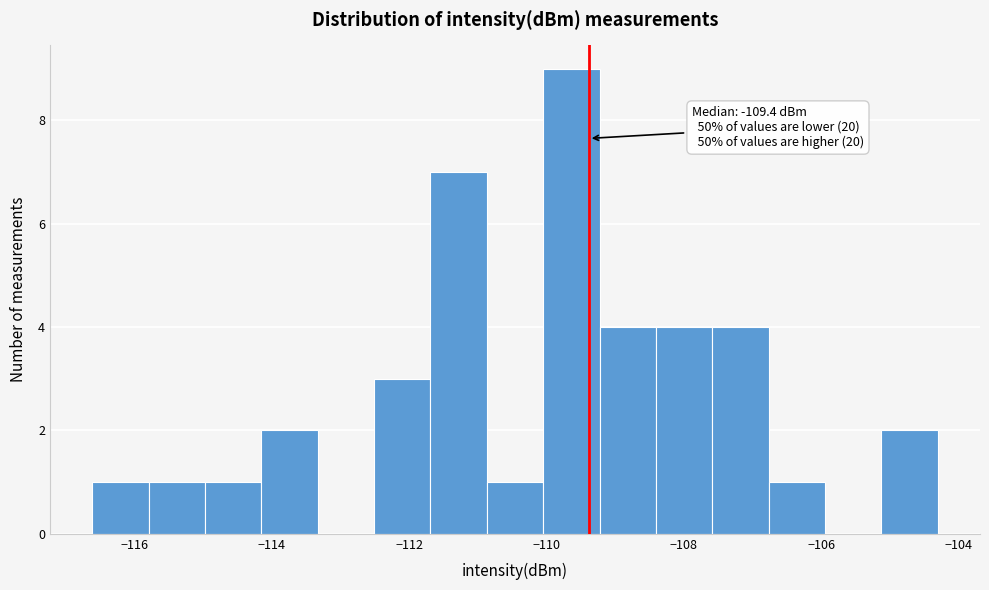

Which range on the x-axis has the tallest bar?

-110.0 to -109.2